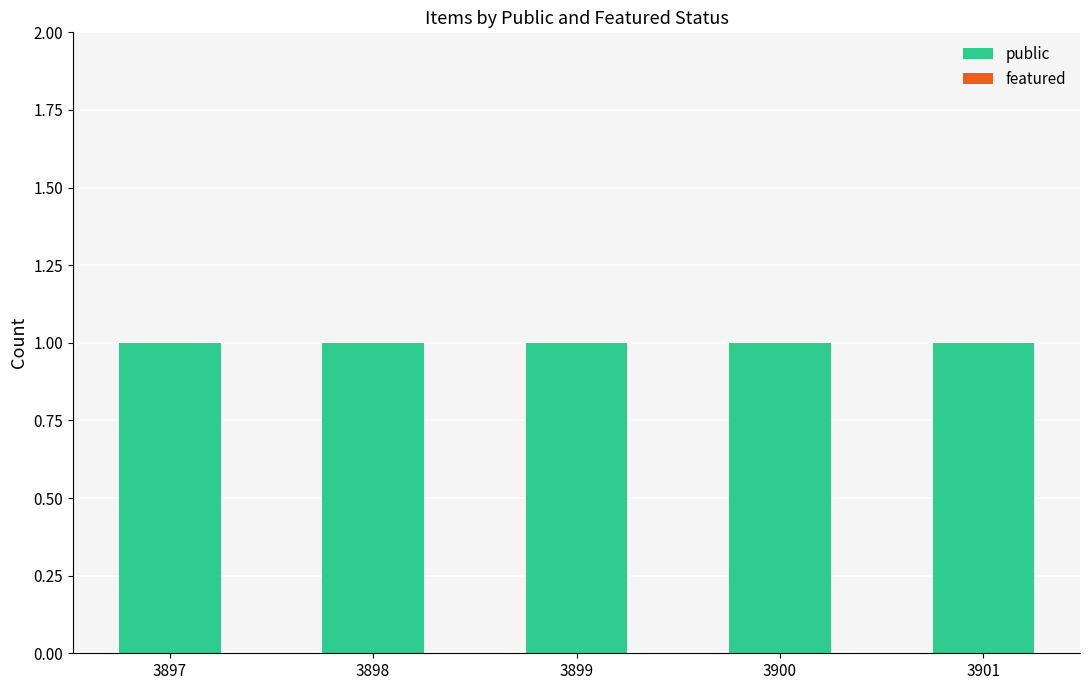

Rank the series by their maximum value, from lowest to highest.

featured, public